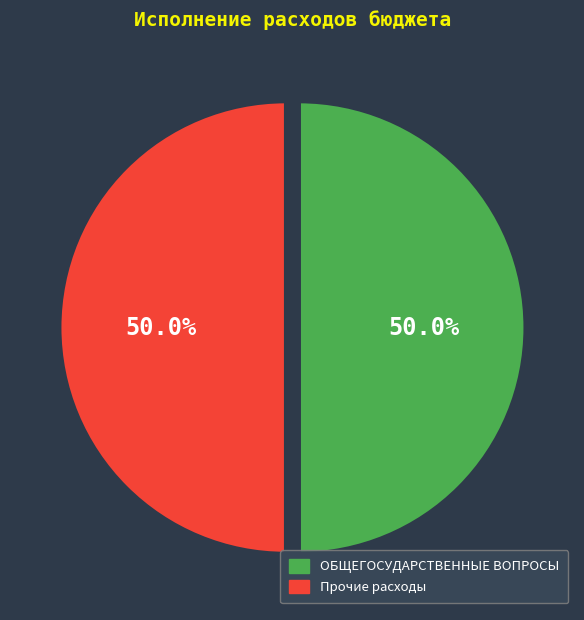

What portion of the pie excludes ОБЩЕГОСУДАРСТВЕННЫЕ ВОПРОСЫ?

50.0%